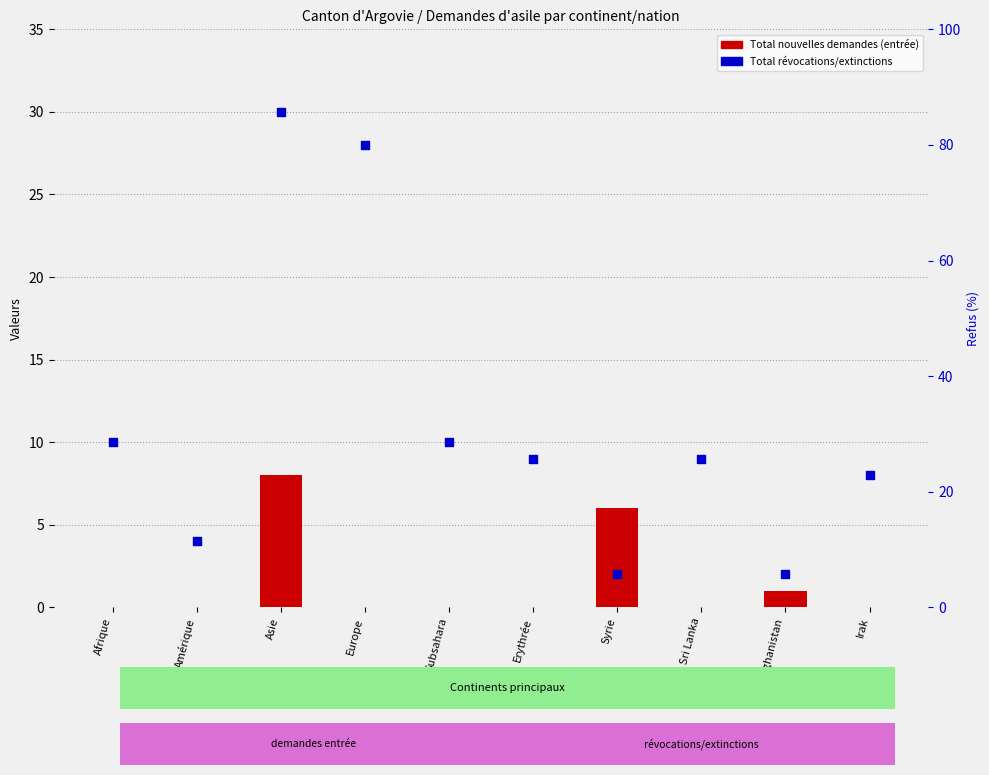

Which series has the widest spread of Y values?

Total révocations/extinctions